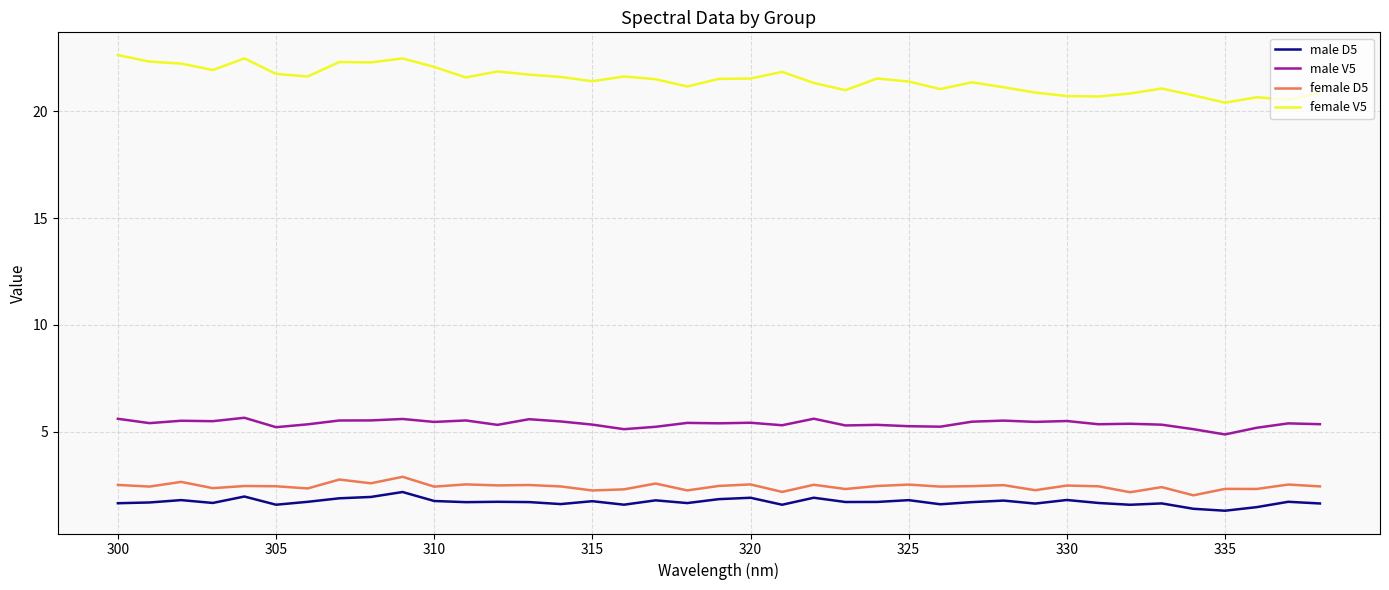

Which series has the widest spread of values?

female V5